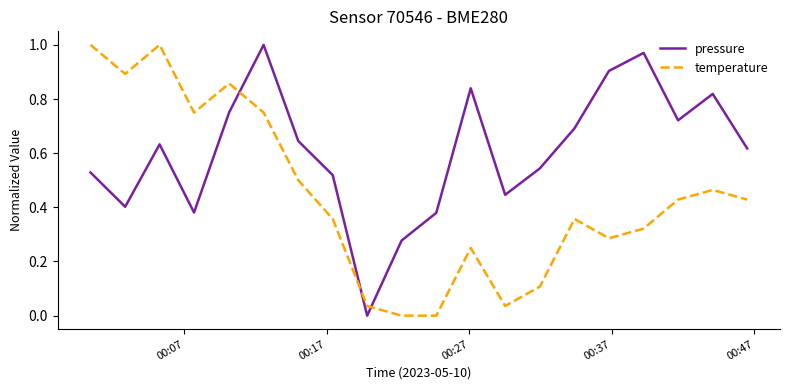

How many distinct data groups are displayed?

2